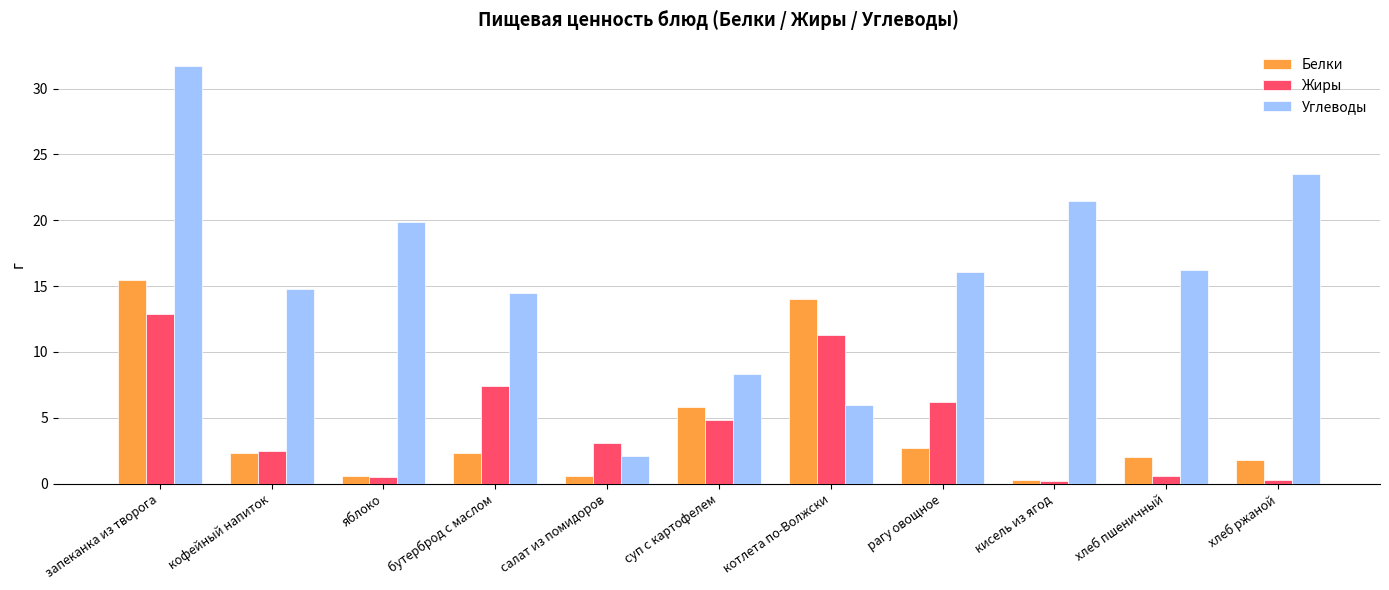

The value of Белки at котлета по-Волжски is 4.4. True or false?

False